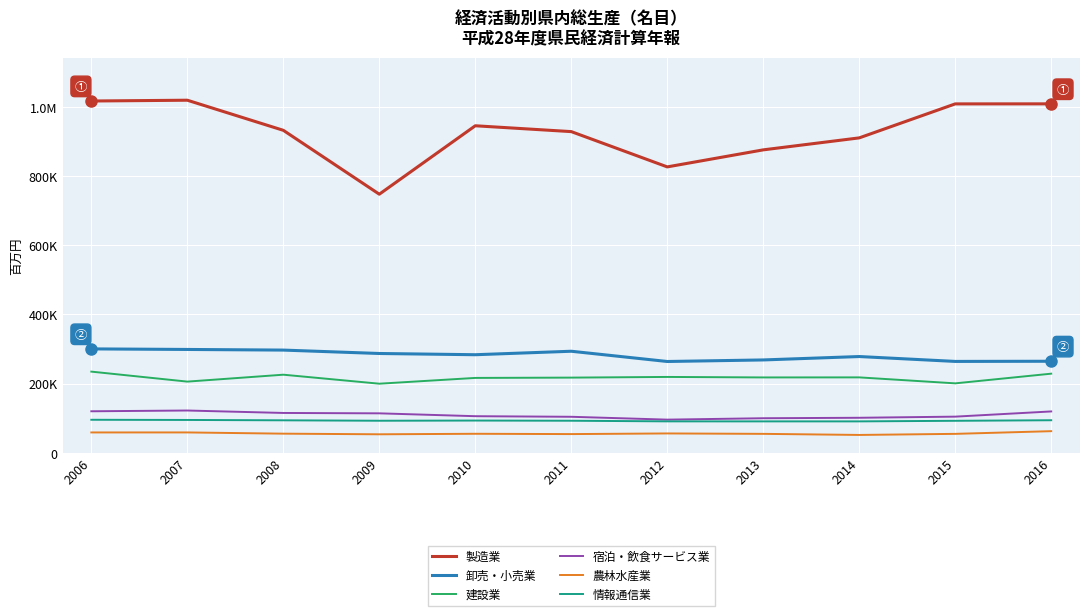

What are all the series names shown in the legend?

製造業, 卸売・小売業, 建設業, 宿泊・飲食サービス業, 農林水産業, 情報通信業